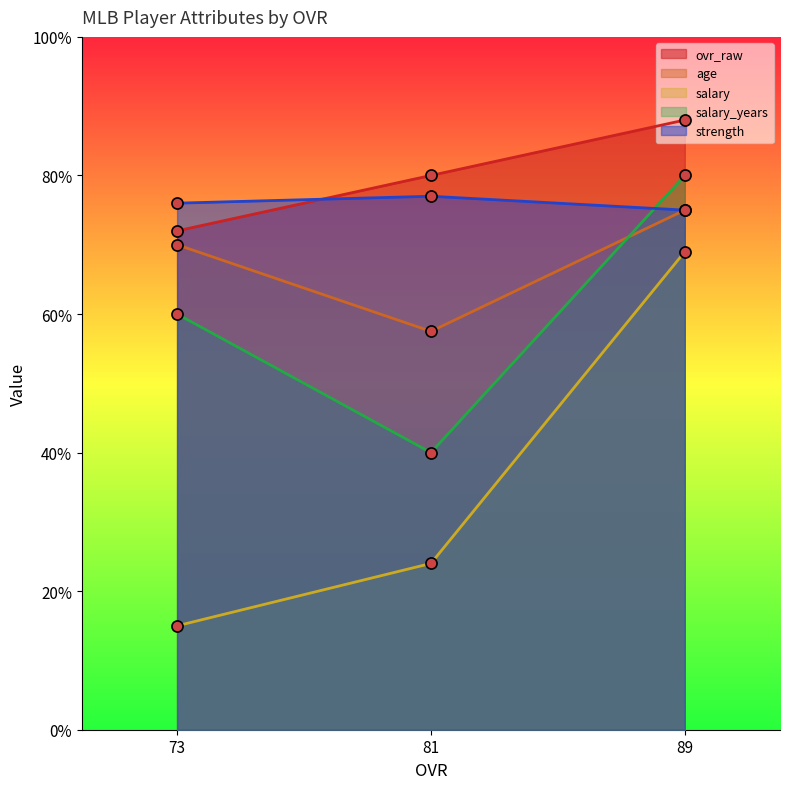

Between 89 and 73, which is larger?

89